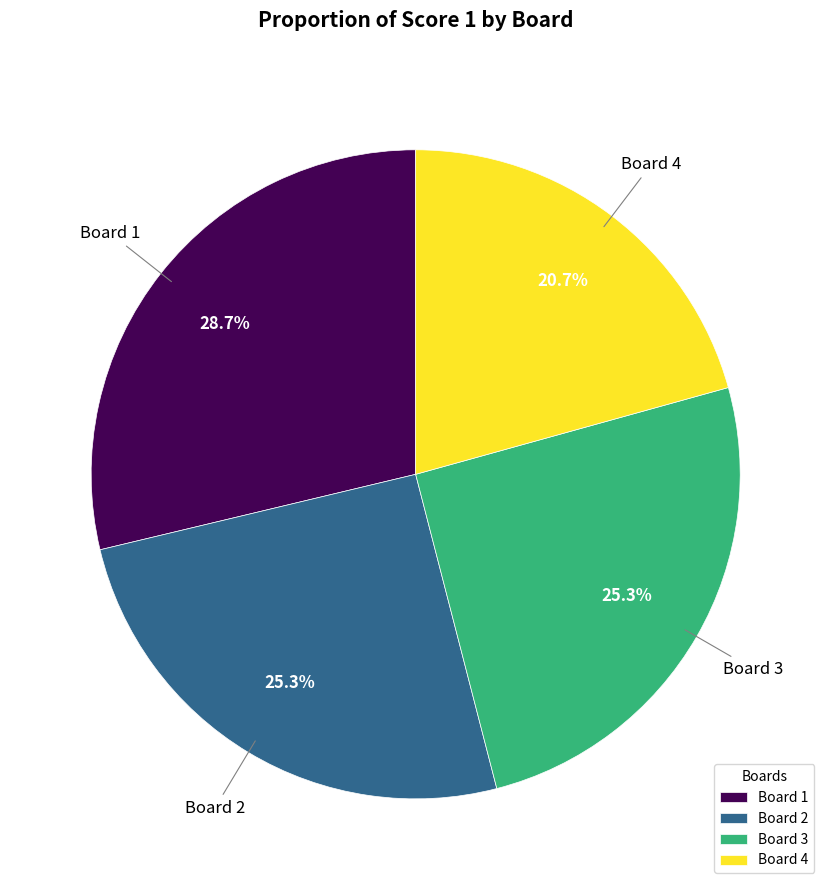

To the nearest percent, what is the difference between the Board 4 and Board 3 slice percentages?

5%